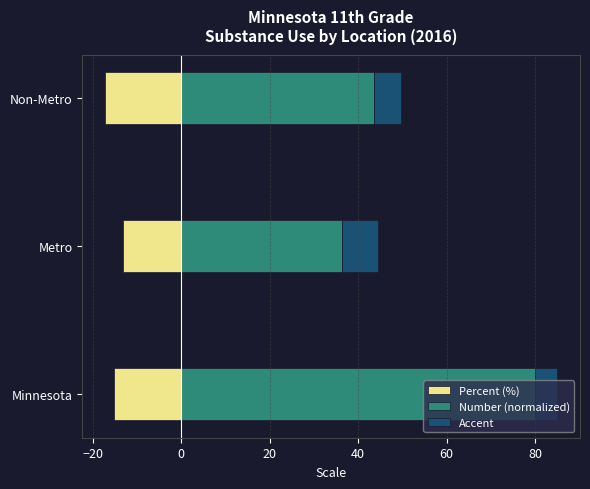

How many Accent values are between 5 and 8?

3